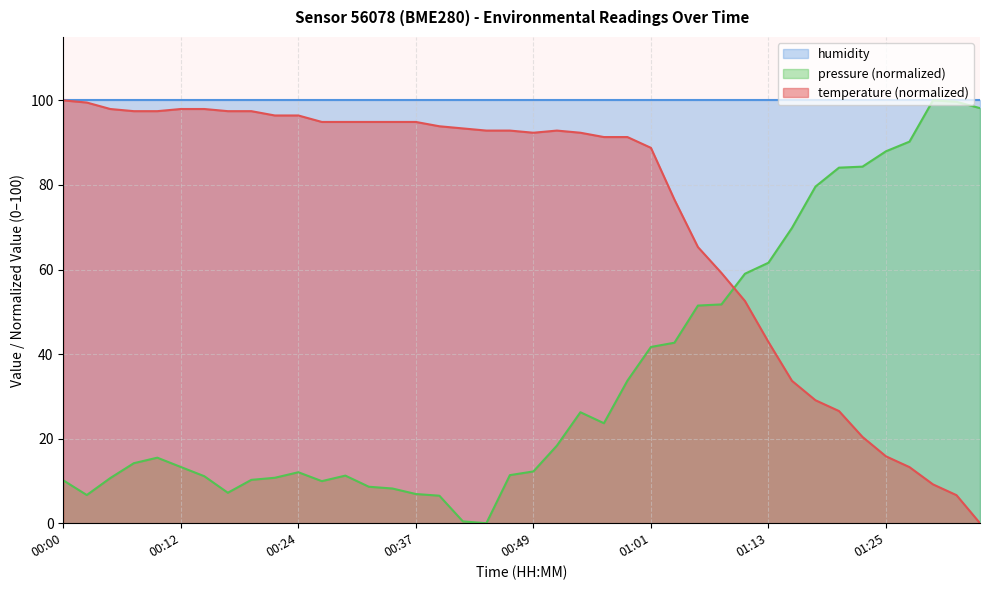

Reading left to right, what are all the values shown in this chart?

00:00=100.0	00:02=99.5	00:04=98.0	00:07=97.4	00:09=97.4	00:12=98.0	00:14=98.0	00:17=97.4	00:19=97.4	00:21=96.4	00:24=96.4	00:27=94.9	00:29=94.9	00:32=94.9	00:34=94.9	00:37=94.9	00:39=93.9	00:41=93.4	00:44=92.9	00:46=92.9	00:49=92.3	00:51=92.9	00:54=92.3	00:56=91.3	00:58=91.3	01:01=88.8	01:03=76.5	01:06=65.3	01:08=59.2	01:11=52.6	01:13=42.9	01:16=33.7	01:18=29.1	01:20=26.5	01:23=20.4	01:25=15.8	01:28=13.3	01:30=9.2	01:33=6.6	01:35=0.0